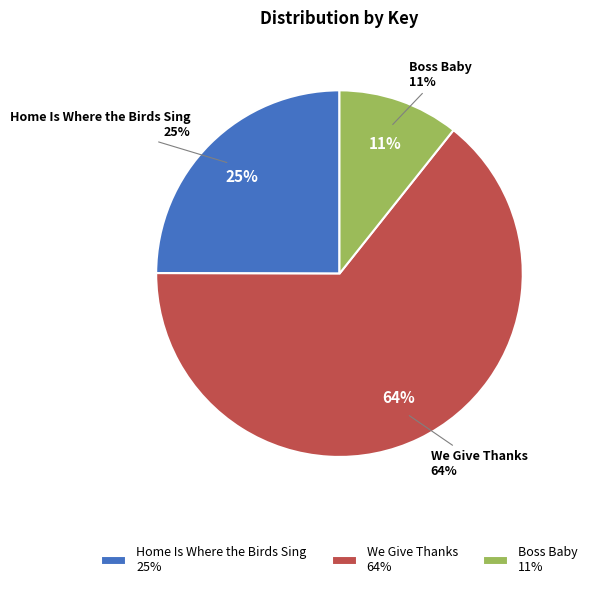

To the nearest percent, what is the combined percentage of We Give Thanks and Boss Baby?

75%